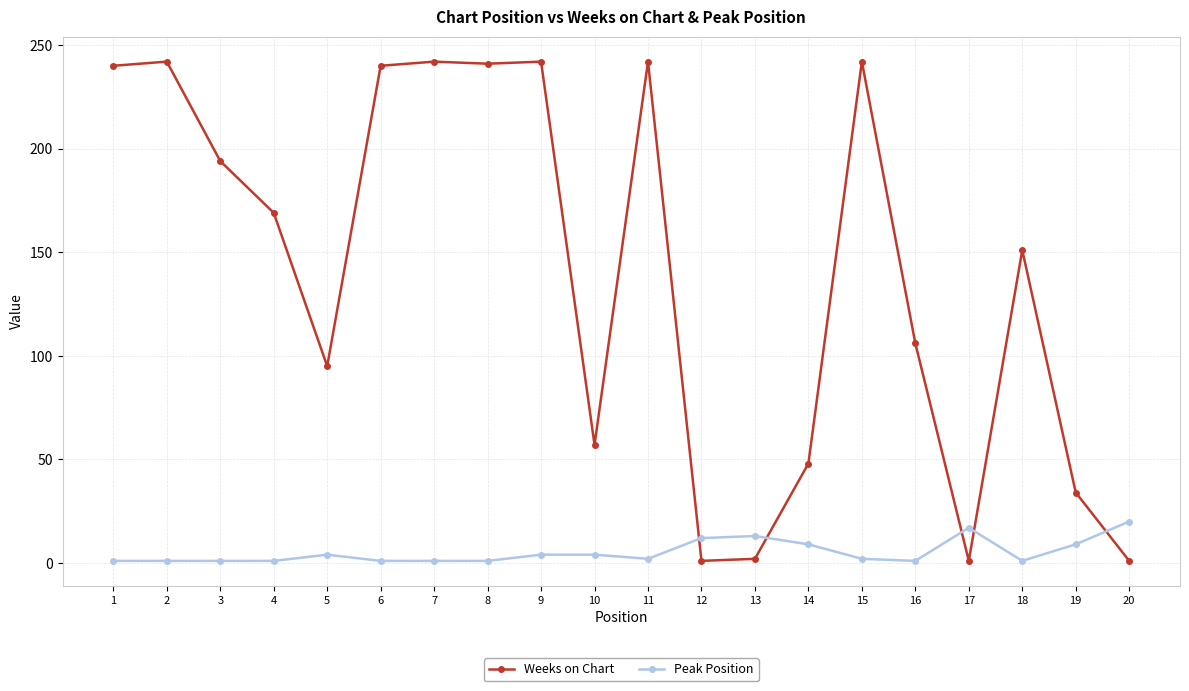

At which category does Weeks on Chart reach its first local valley?

5